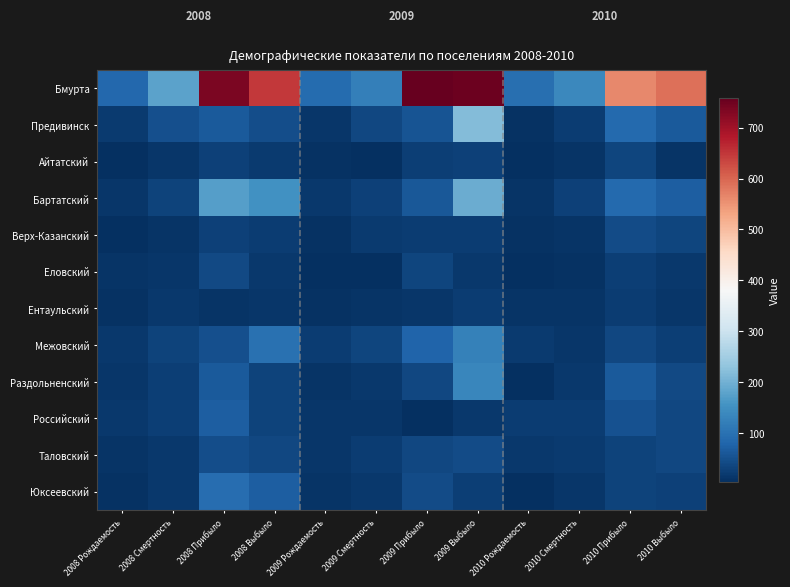

Is it true that Таловский equals 19 at 2008 Прибыло?

False